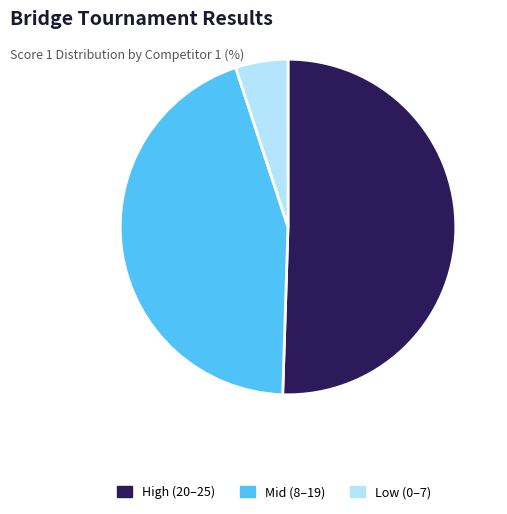

Do Mid (8–19) and Low (0–7) together represent more than half of the pie?

No